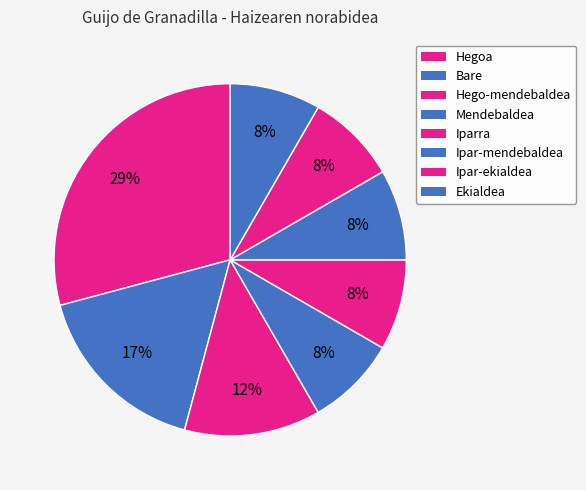

How many slices are in this pie chart?

8